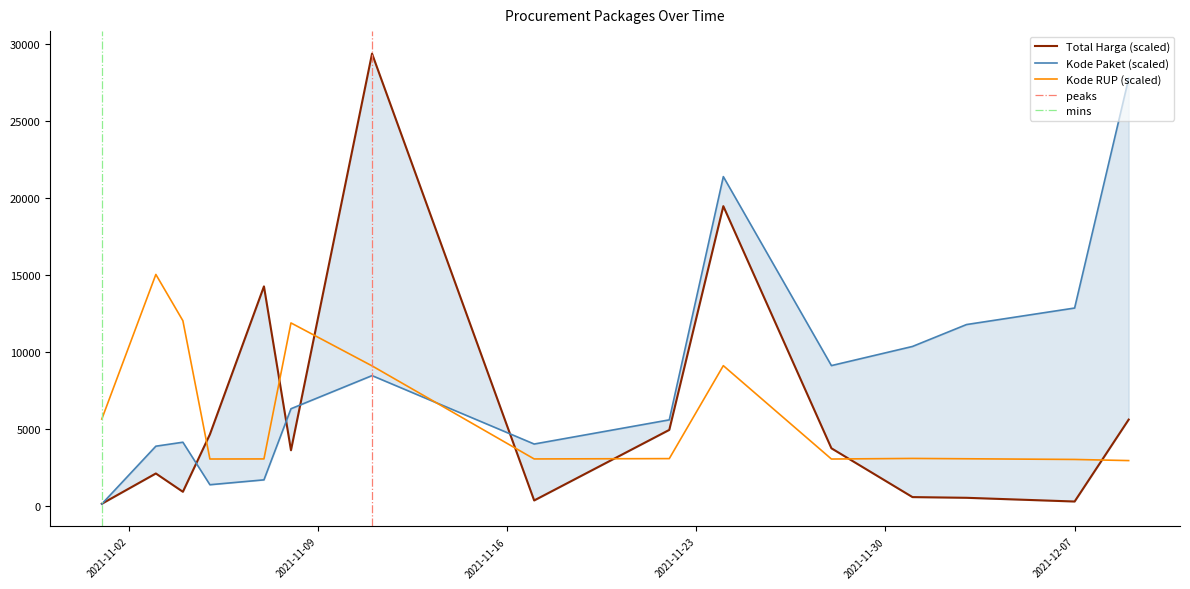

What is the value of the Total Harga point at the 8th from the left?

342.9